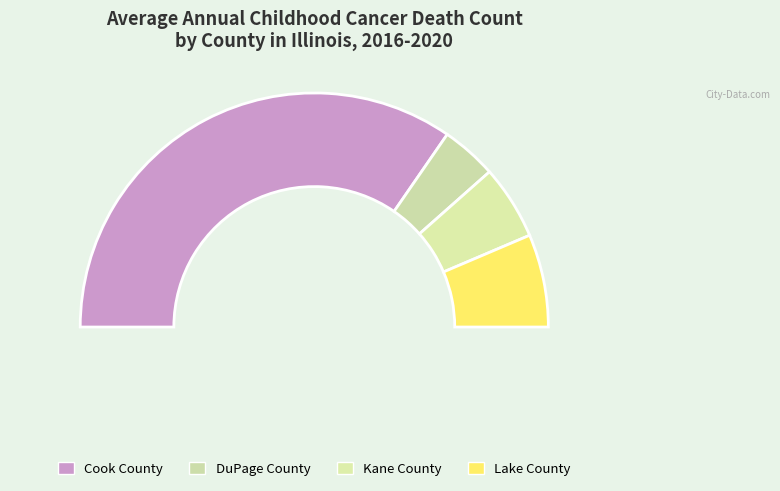

Which slice is the largest?

Cook County